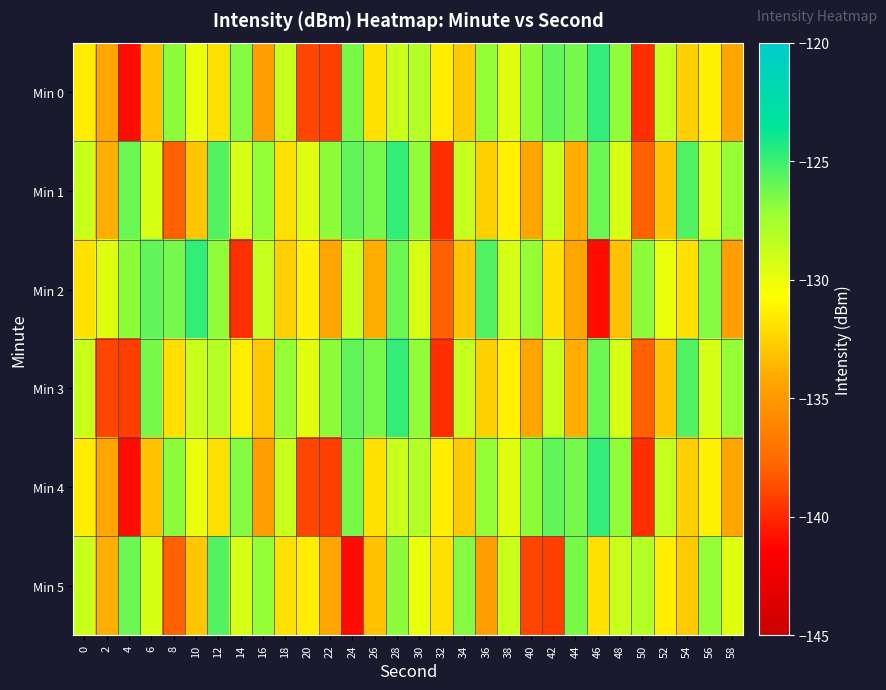

Which has a higher value, 40 or 10?

40